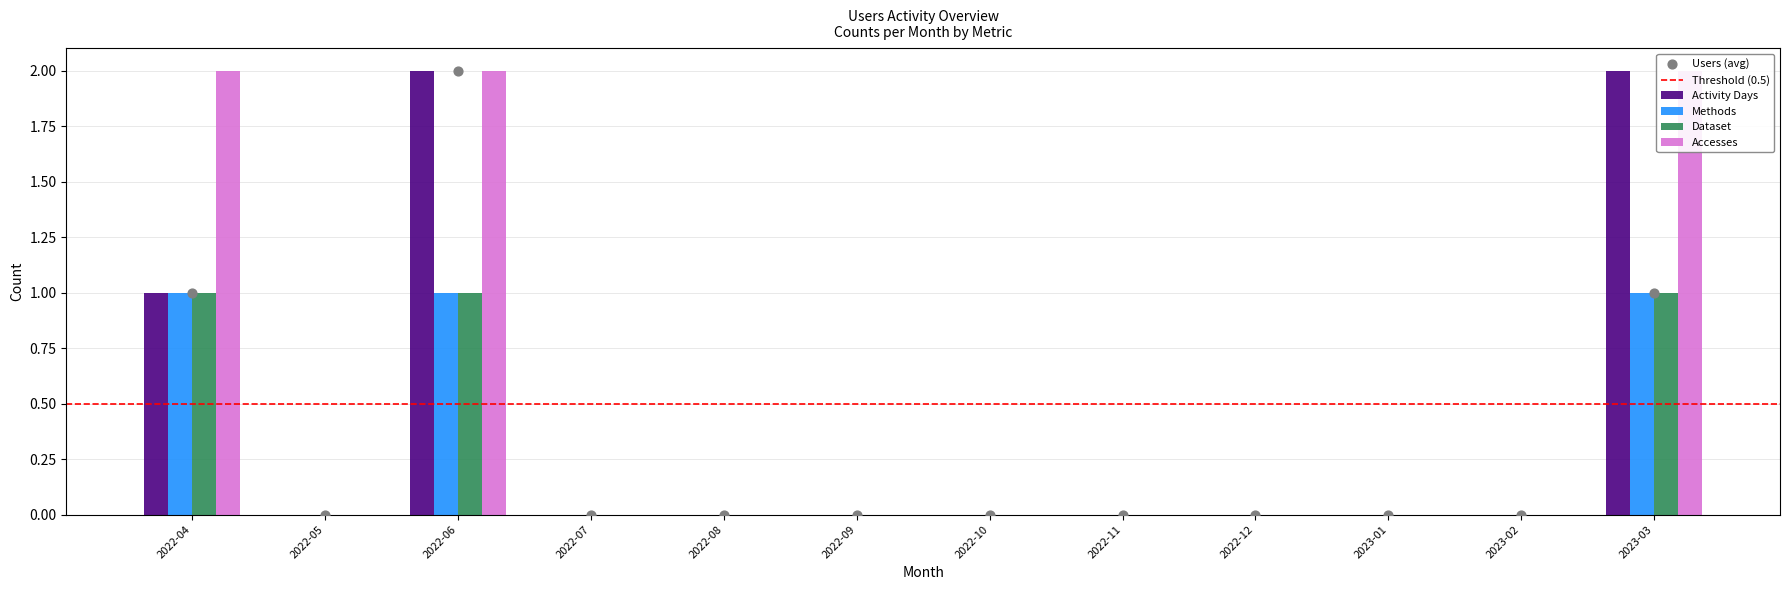

Which series has the widest spread of Y values?

Activity Days